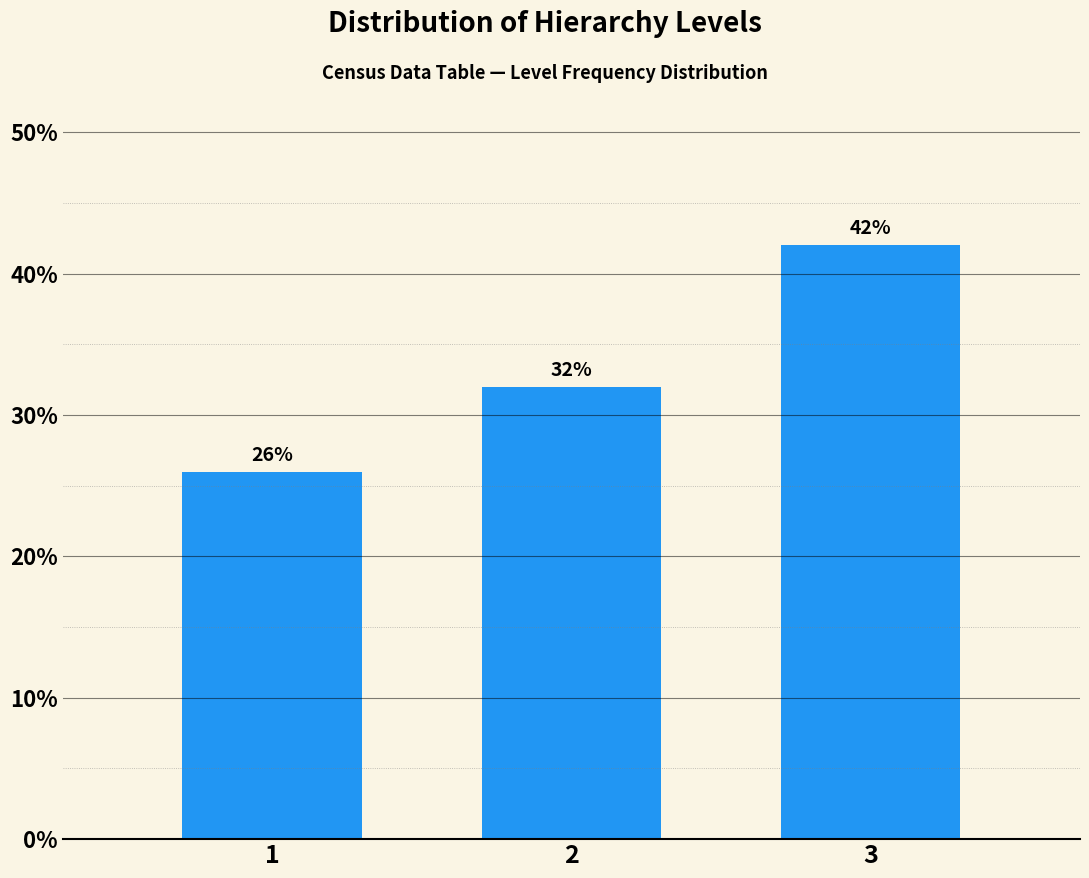

Reading right to left, extract all data points from this chart.

42	32	26